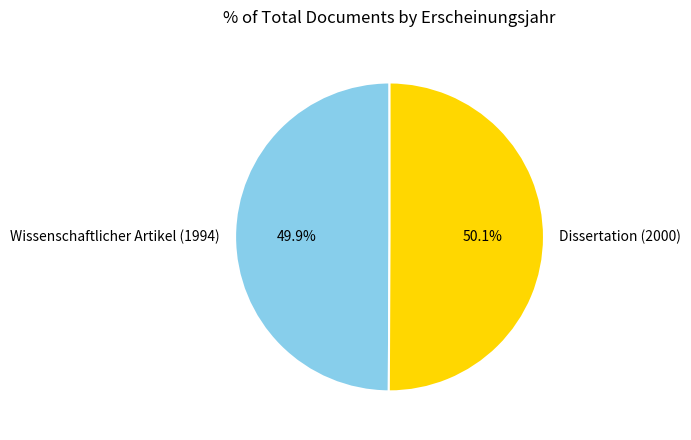

Count the number of slices in the pie.

2